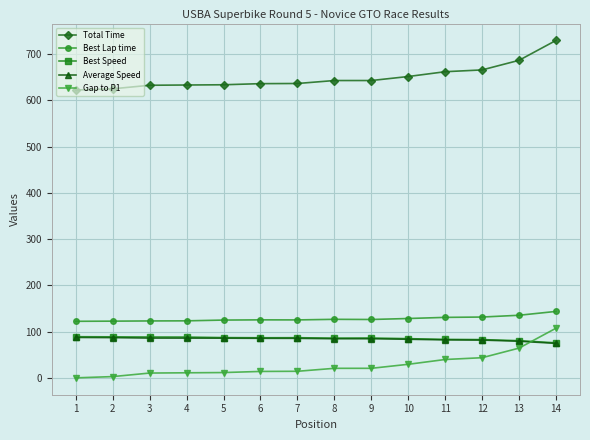

Where does the Best Speed series first go above 86?

1